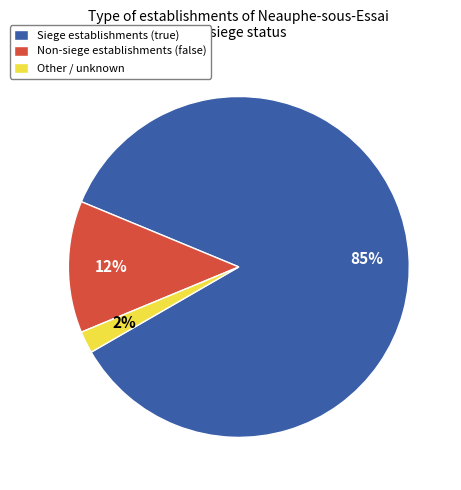

Which category has the smallest portion of the pie?

Other / unknown